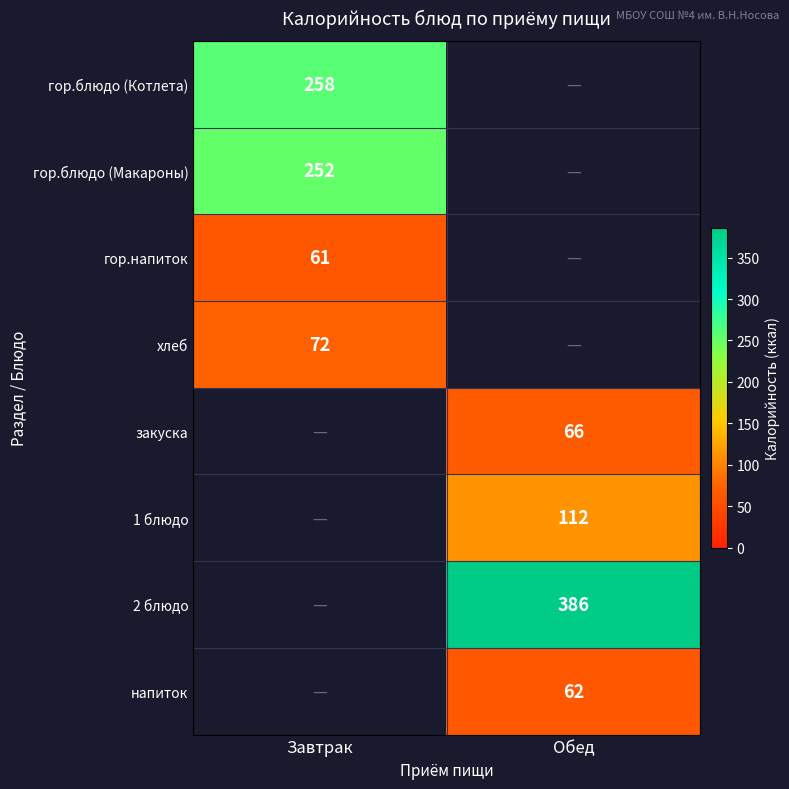

What is the minimum value shown in the chart?

61.0